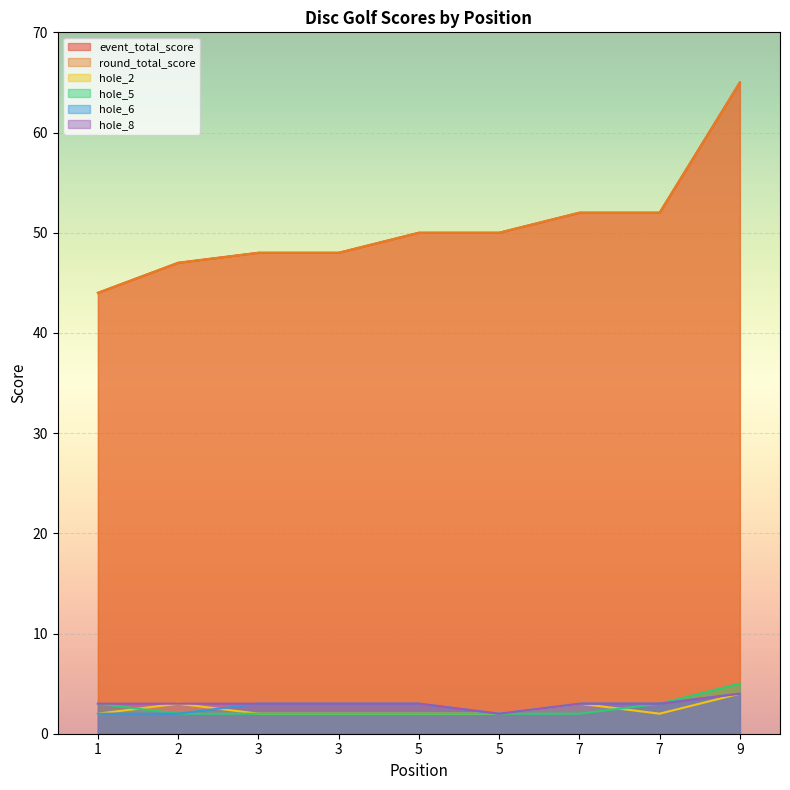

Which series changed the most between 2 and 7?

event_total_score